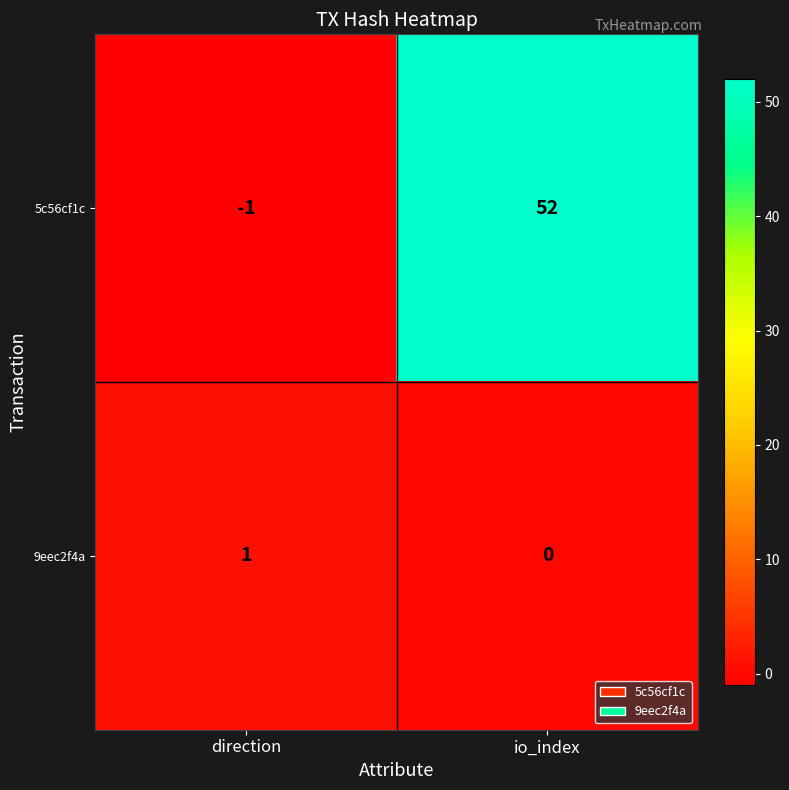

Rank the series by their average value, from highest to lowest.

5c56cf1c, 9eec2f4a